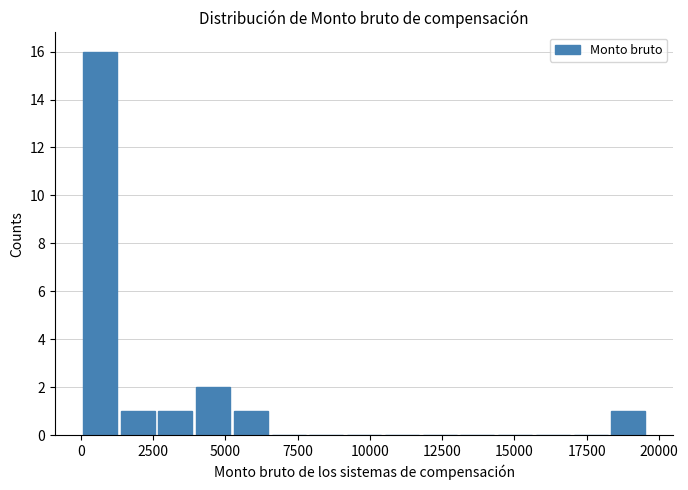

Around what value on the x-axis is the tallest bar? Give the approximate position of its centre, as read against the axis.

500